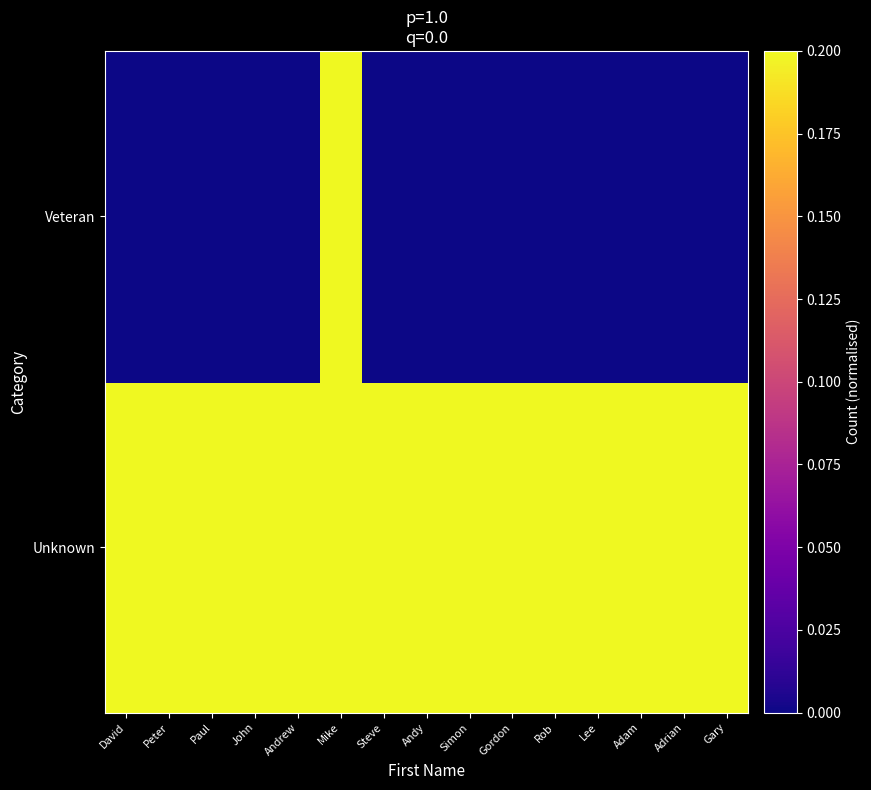

Reading left to right, list all the values displayed in this chart.

Unknown: David=1.0	Peter=0.8	Paul=0.5	John=0.5	Andrew=0.5	Mike=0.2	Steve=0.5	Andy=0.5	Simon=0.5	Gordon=0.2	Rob=0.2	Lee=0.2	Adam=0.2	Adrian=0.2	Gary=0.2
Veteran: David=0.0	Peter=0.0	Paul=0.0	John=0.0	Andrew=0.0	Mike=0.2	Steve=0.0	Andy=0.0	Simon=0.0	Gordon=0.0	Rob=0.0	Lee=0.0	Adam=0.0	Adrian=0.0	Gary=0.0